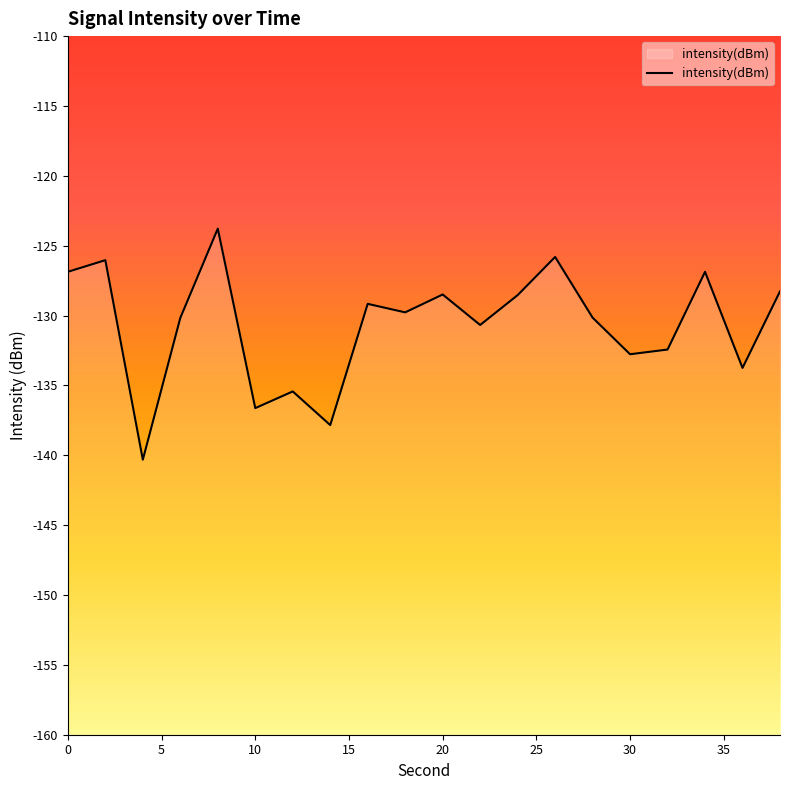

What is the value of the 5th point from the left?

-123.8